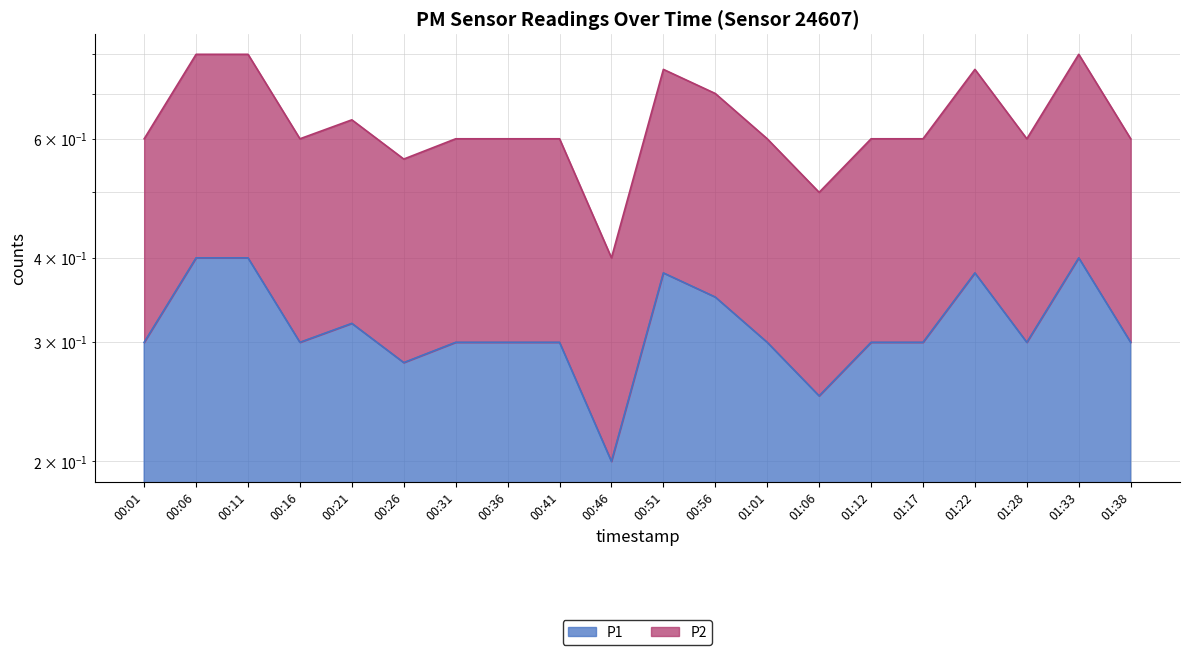

At which label is P1 closest to 0?

00:46